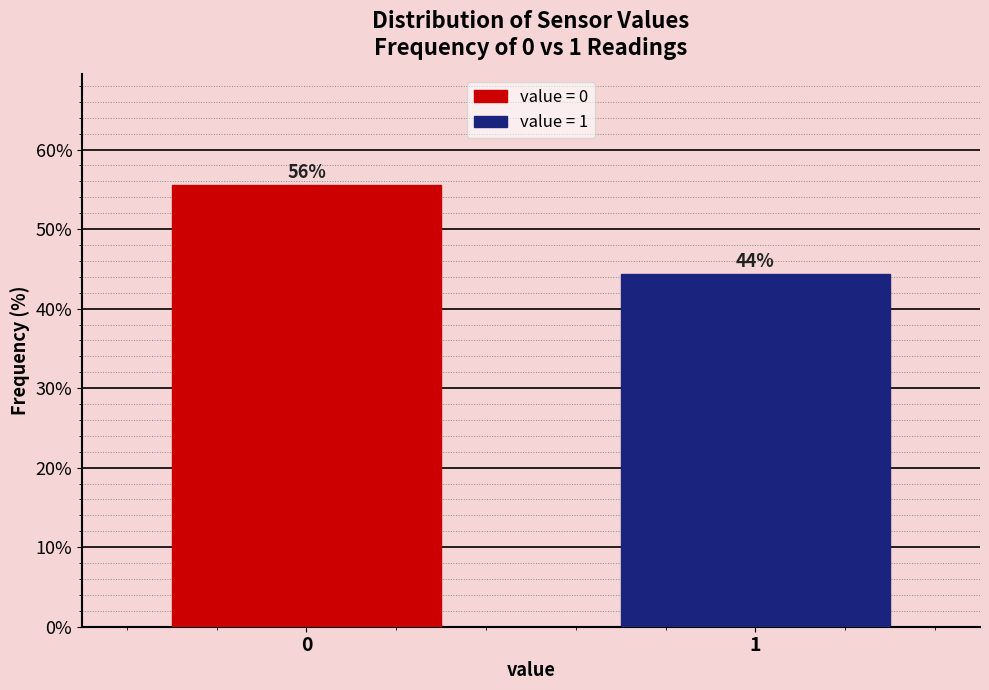

How many bars are there in total?

2